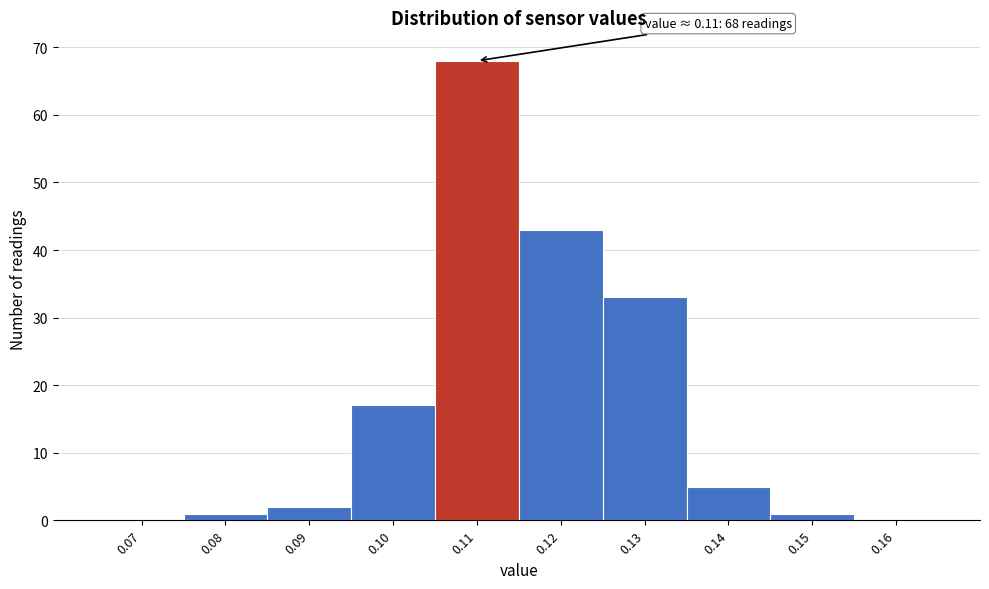

Reading left to right, extract all data points from this chart.

0.07=0	0.08=1	0.09=2	0.10=17	0.11=68	0.12=43	0.13=33	0.14=5	0.15=1	0.16=0